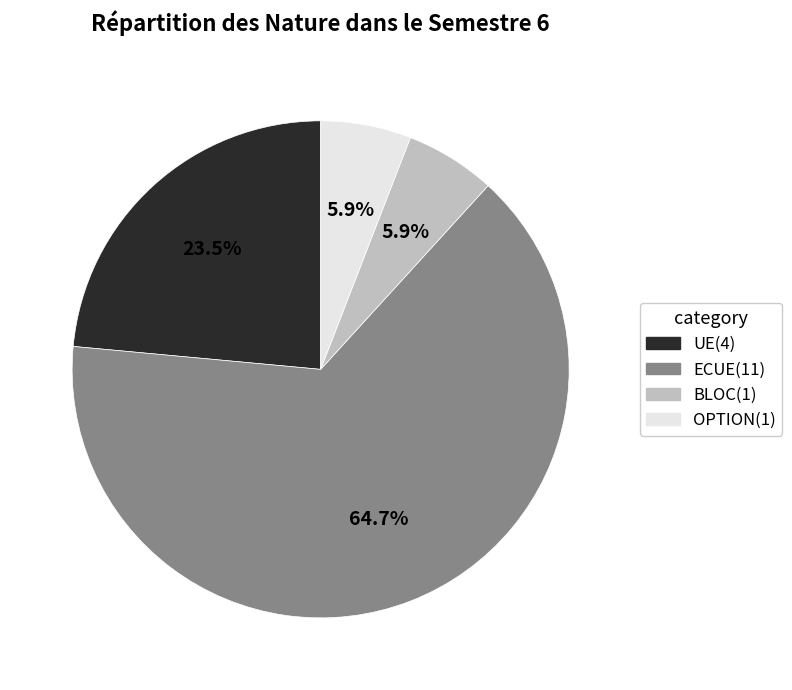

True or false: ECUE accounts for 74% of the total.

False